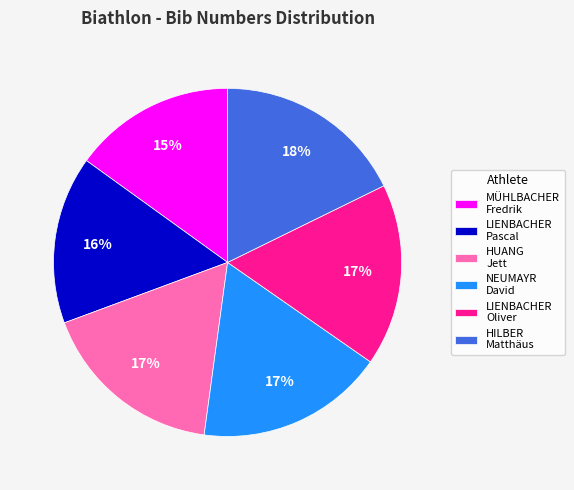

To the nearest percent, what percentage of the pie is NEUMAYR David?

17%